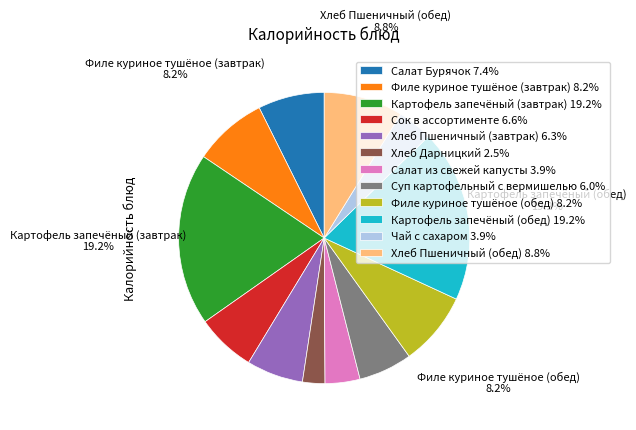

Combined, do Салат из свежей капусты 3.9% and Картофель запечёный (обед) 19.2% account for over 50%?

No